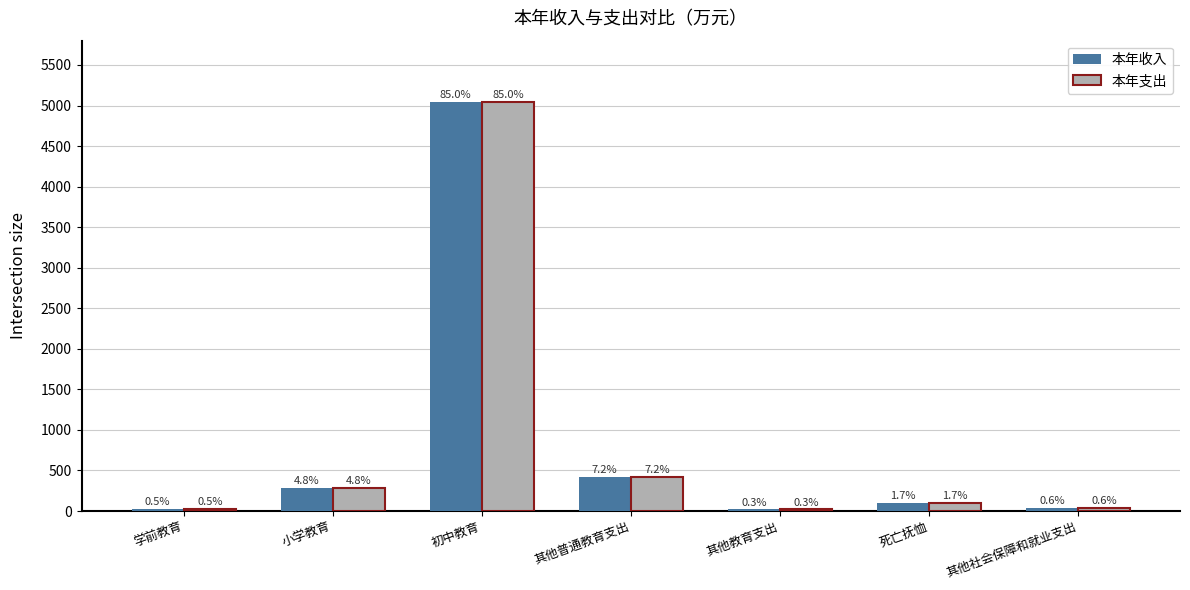

Does the chart contain stacked bars?

No